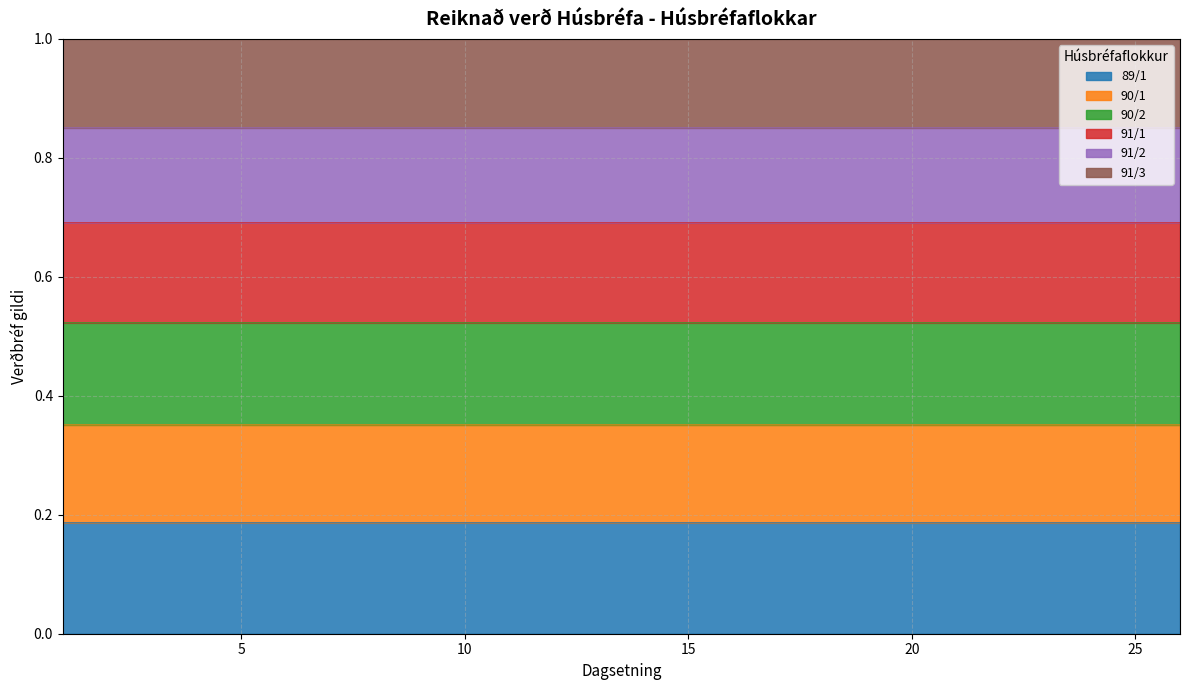

What is the average value of the 89/1 series?

0.4